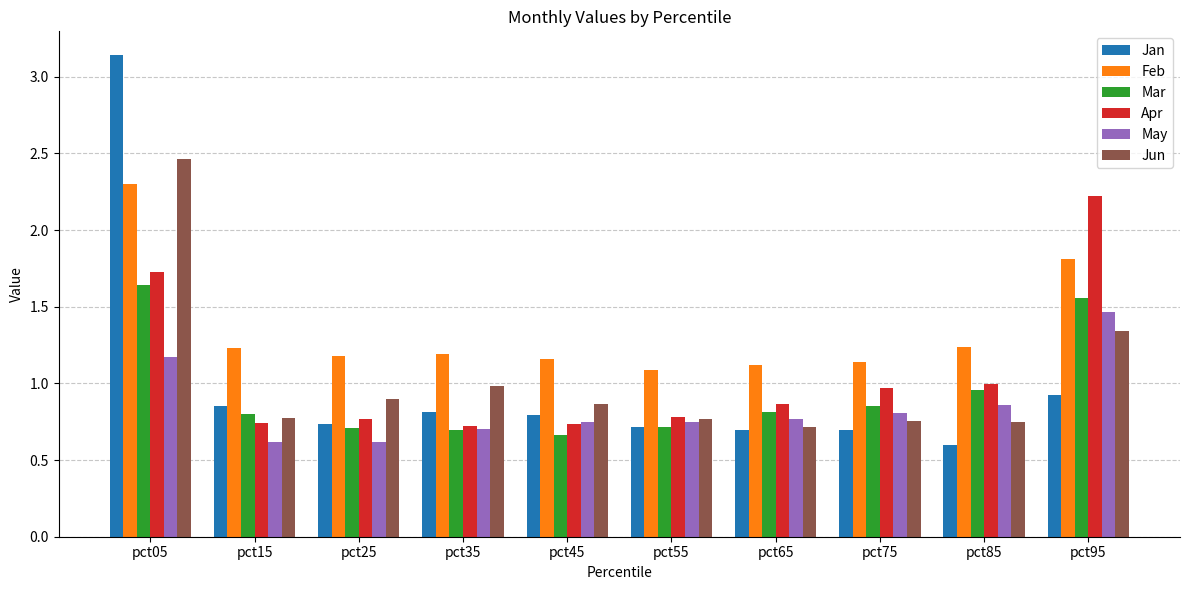

What is the difference between the maximum and second lowest values in the Jan series?

2.4